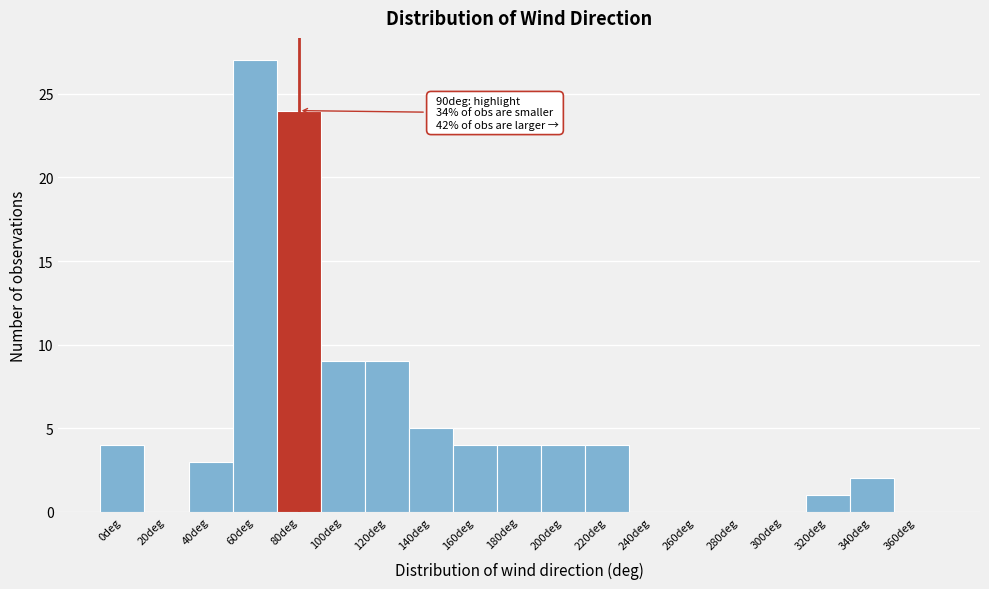

Reading left to right, transcribe all the data shown in this chart.

0deg=4	20deg=0	40deg=3	60deg=27	80deg=24	100deg=9	120deg=9	140deg=5	160deg=4	180deg=4	200deg=4	220deg=4	240deg=0	260deg=0	280deg=0	300deg=0	320deg=1	340deg=2	360deg=0